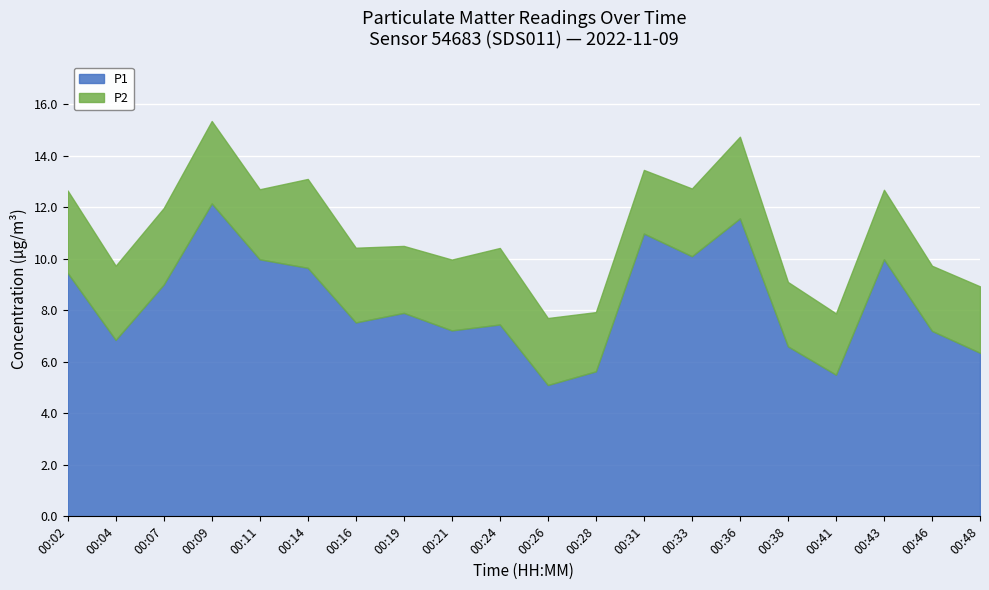

True or false: P1 and P2 cross at least once.

False